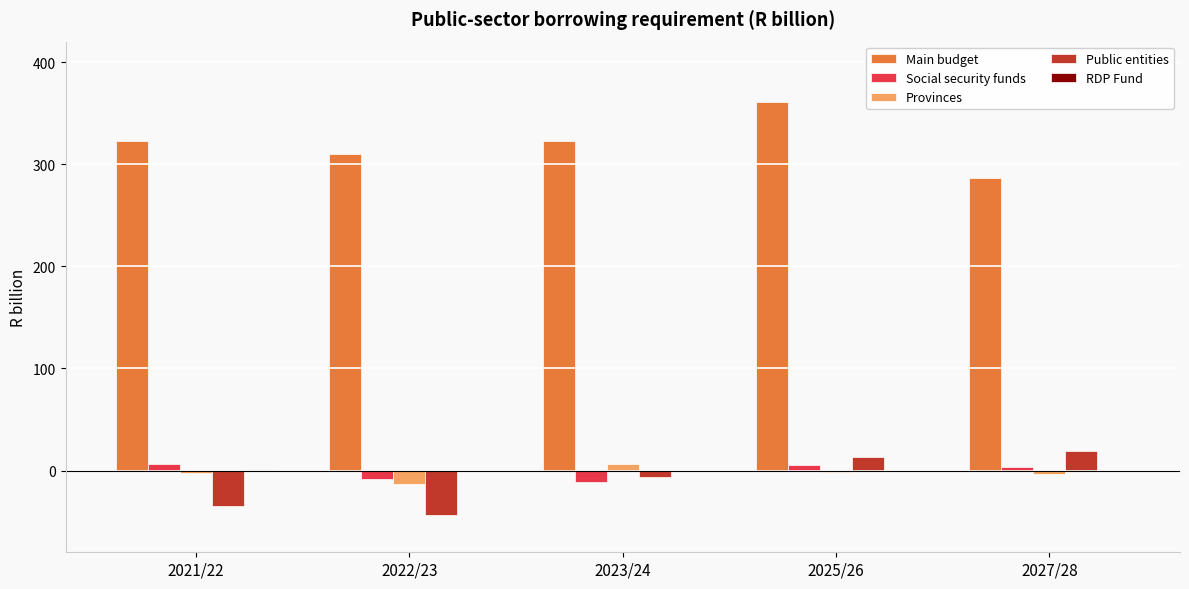

Which category has the highest value across all series?

2025/26